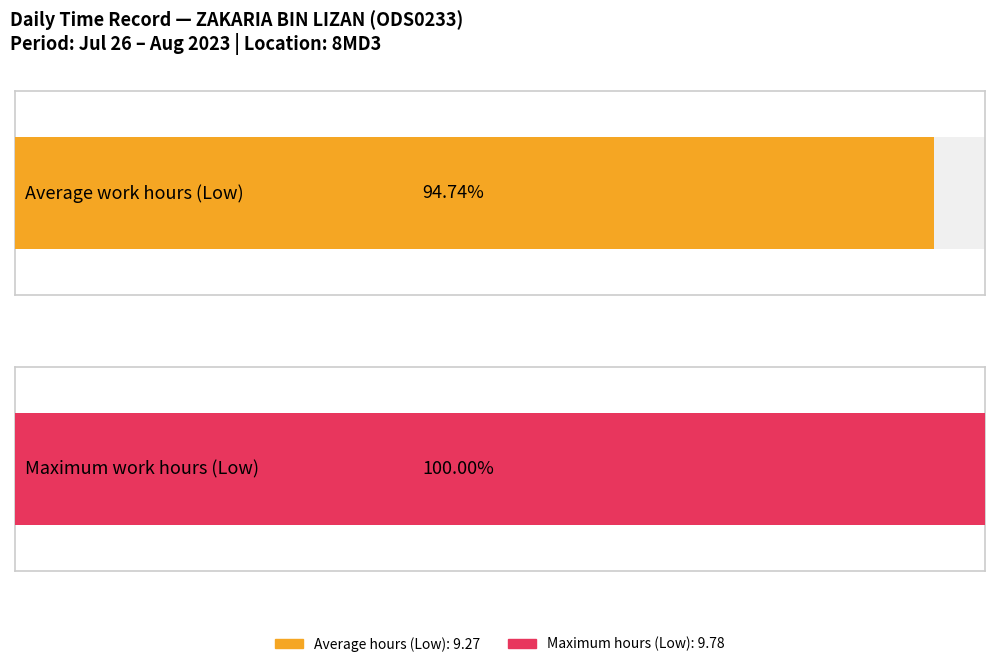

What is the highest value of the Low (Work Hours) series?

9.8